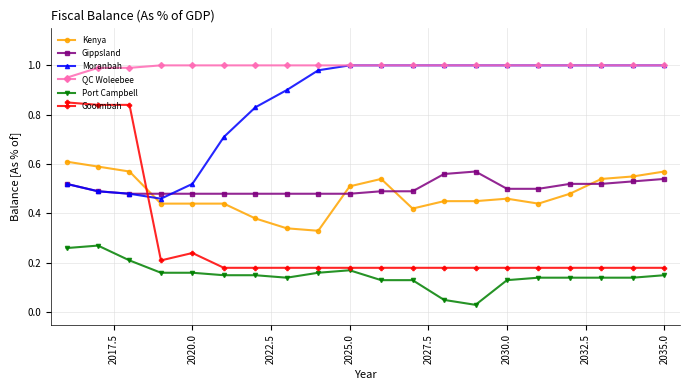

True or false: Gippsland has more than 0 interior local peaks.

True